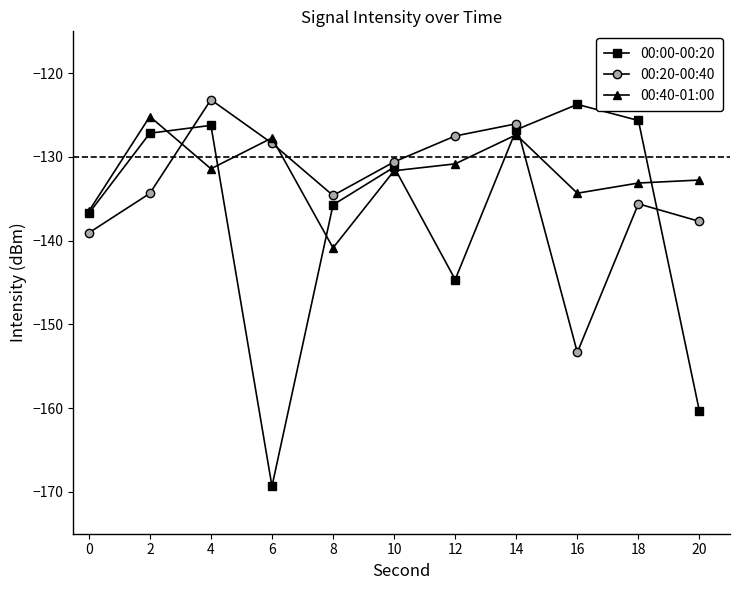

Which label corresponds to the smallest value in the chart?

6